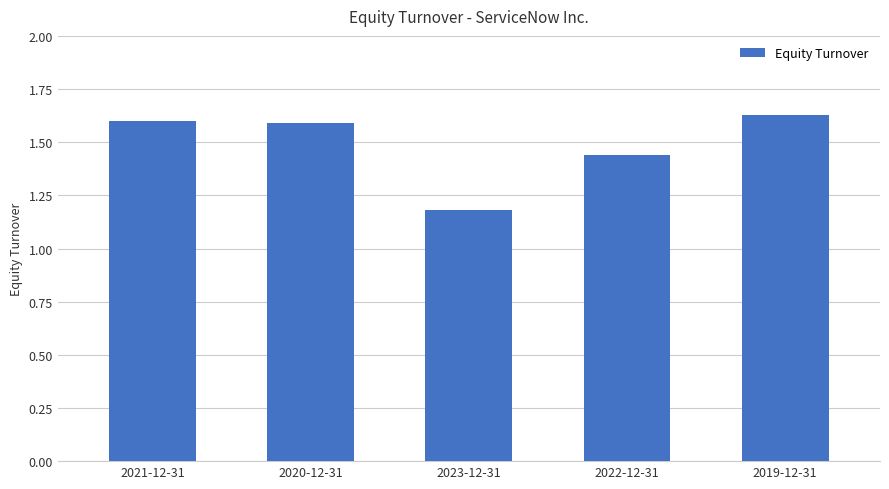

Between 2022-12-31 and 2019-12-31, which is larger?

2019-12-31